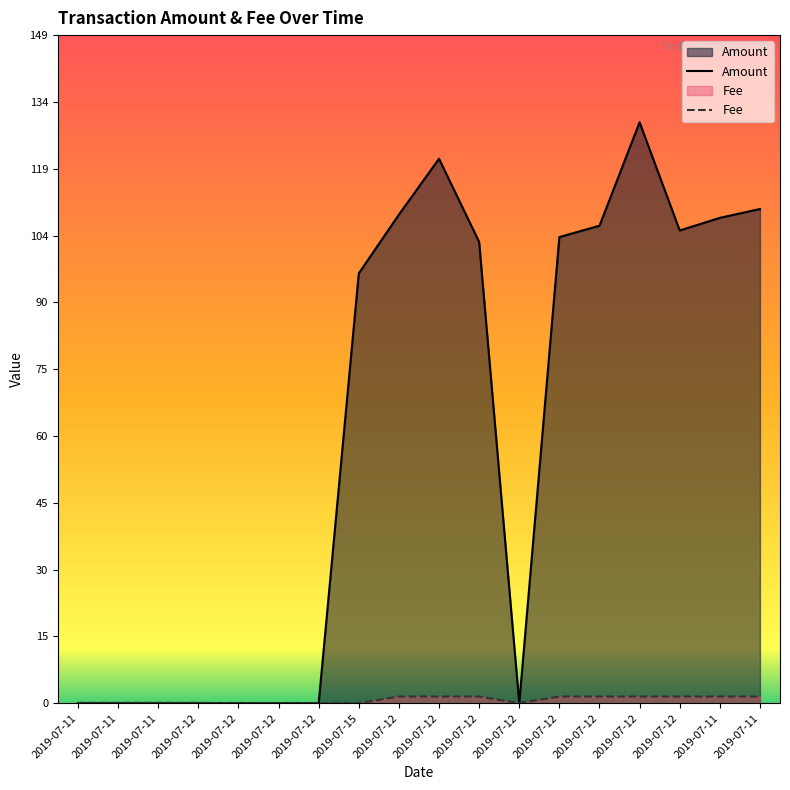

Rank the series by their average value, from highest to lowest.

Amount, Fee